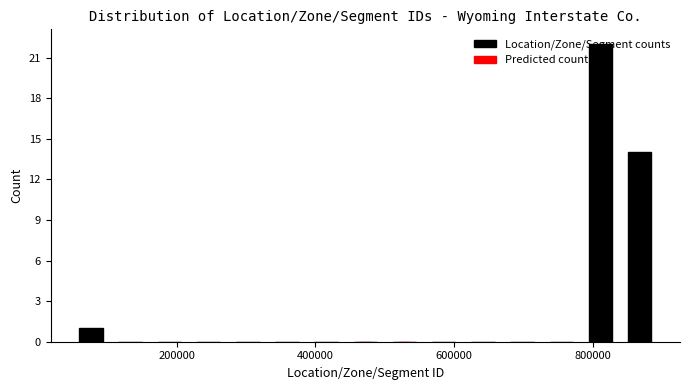

Read against the x-axis, roughly where is the centre of the tallest bar?

820000